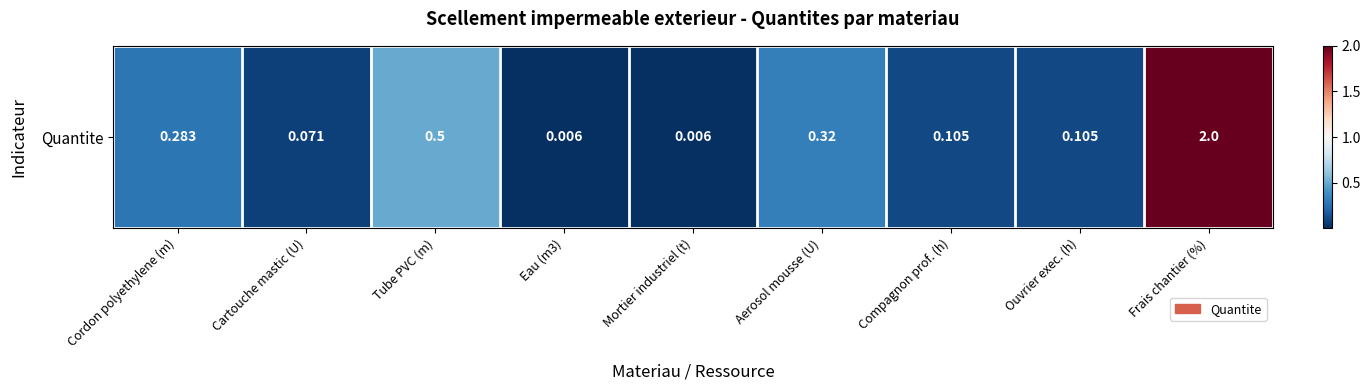

Where is the data nearest to the value 1?

Tube PVC (m)